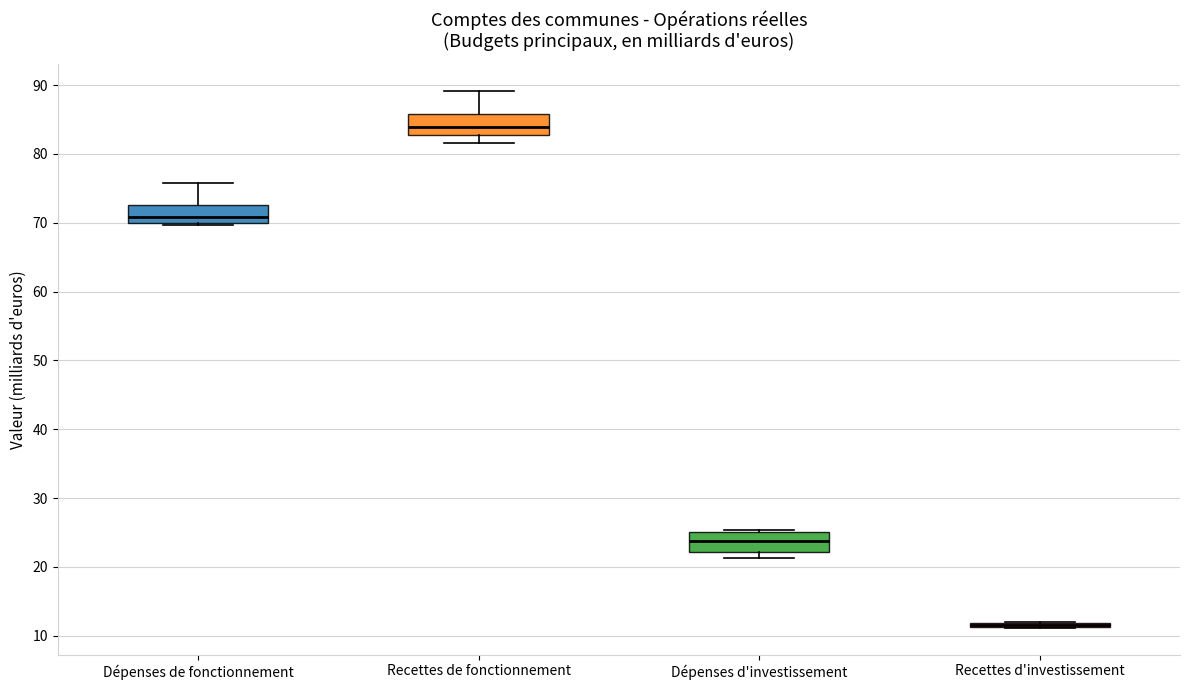

Where is the lower edge of the box for Dépenses de fonctionnement on the y-axis? The values are not printed on the chart, so give them approximately, as read against the axis.

70